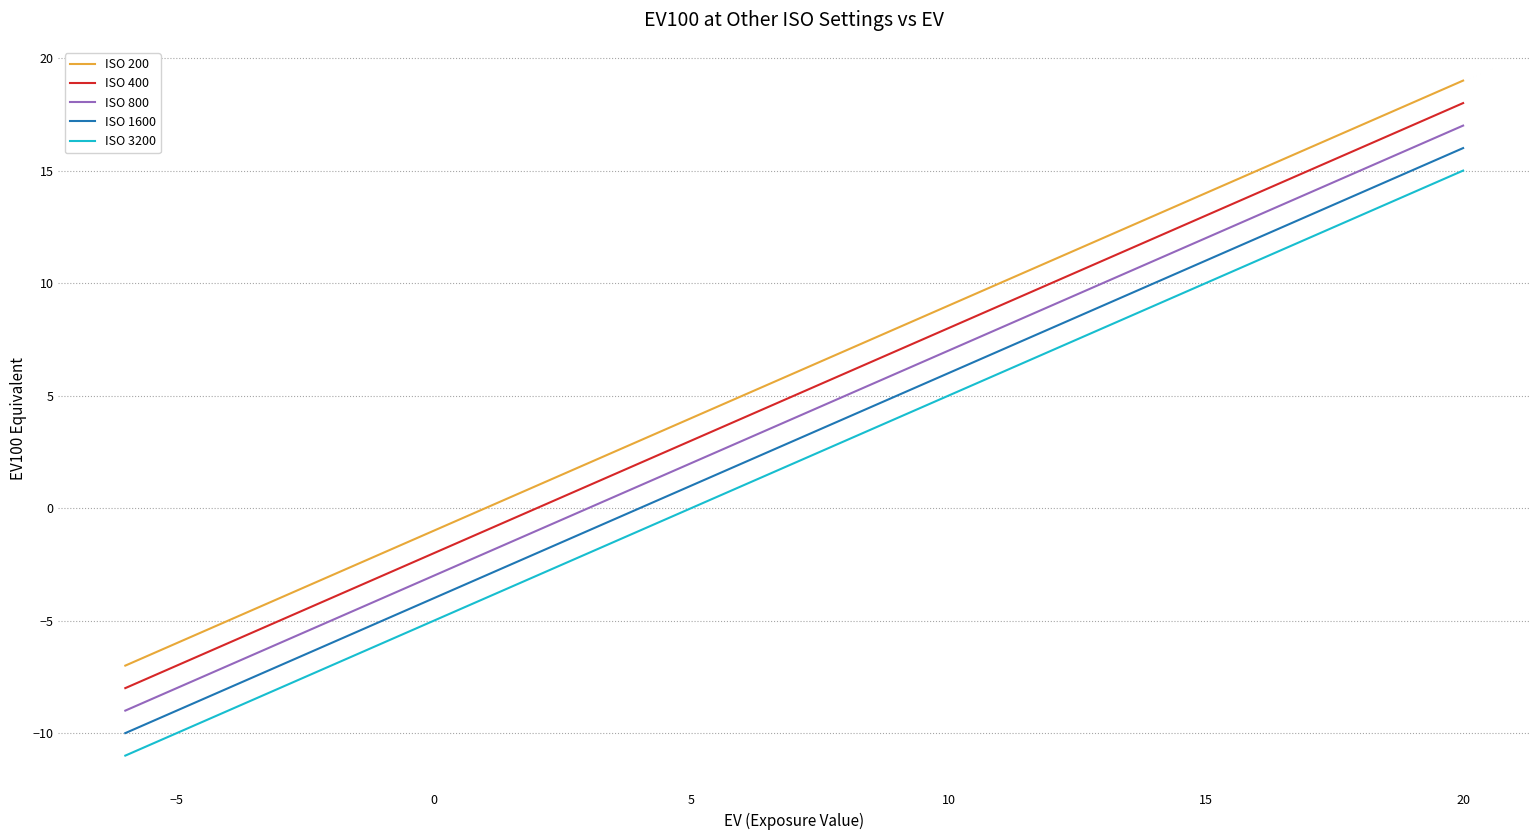

What is the lowest value of the ISO 400 series?

-8